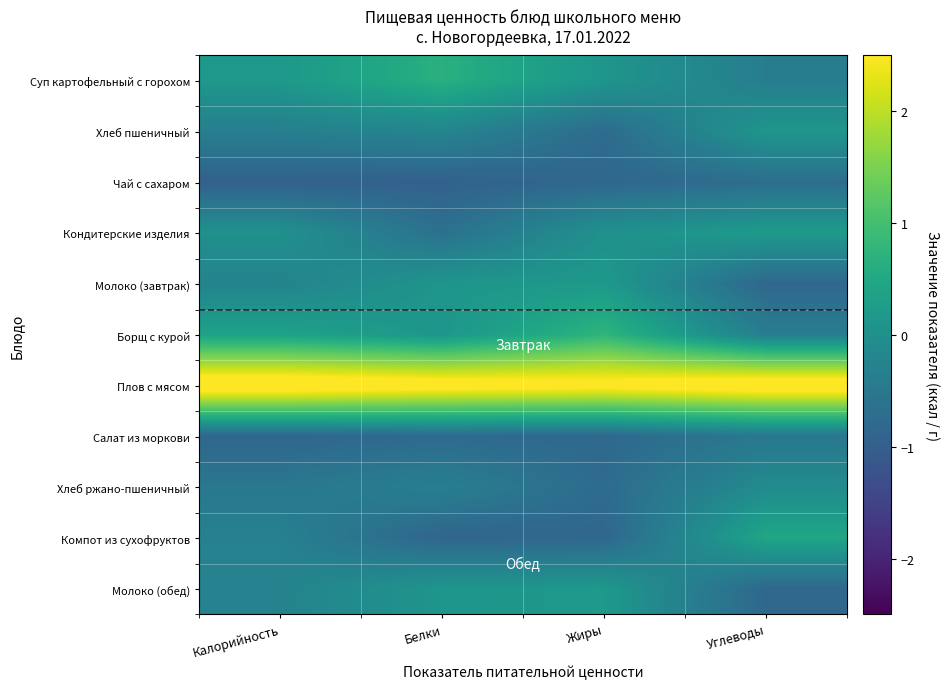

At which category is the sum across all series the highest?

Жиры